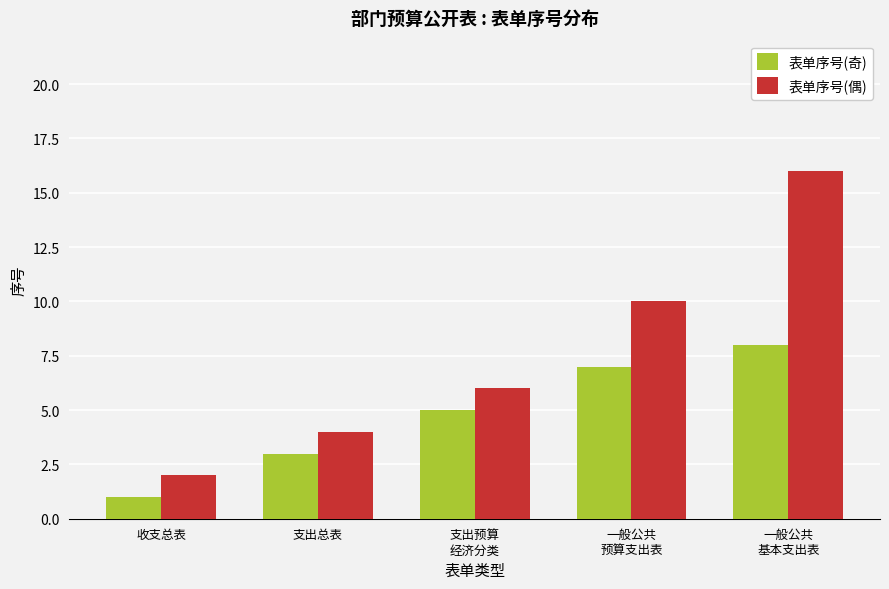

What is the sum of the 表单序号(偶) values at 一般公共
基本支出表 and 支出总表?

20